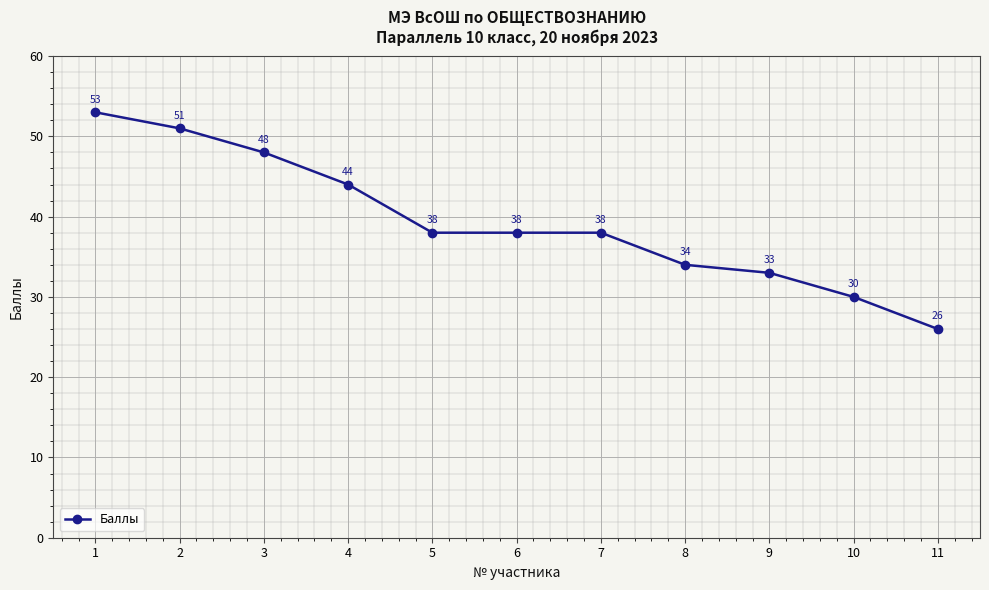

What is the sum of the values at 8 and 10?

64